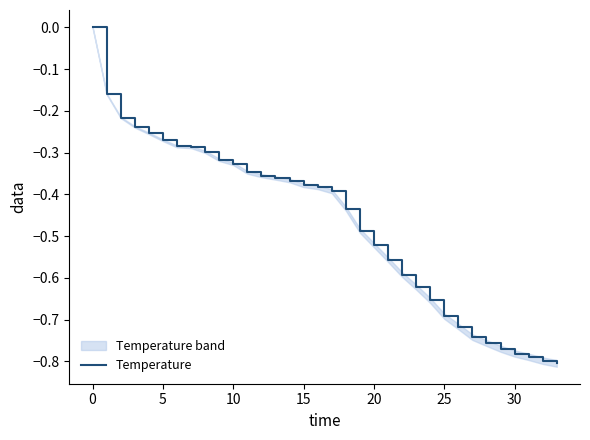

What is the value of the 3rd point from the left?

-0.2